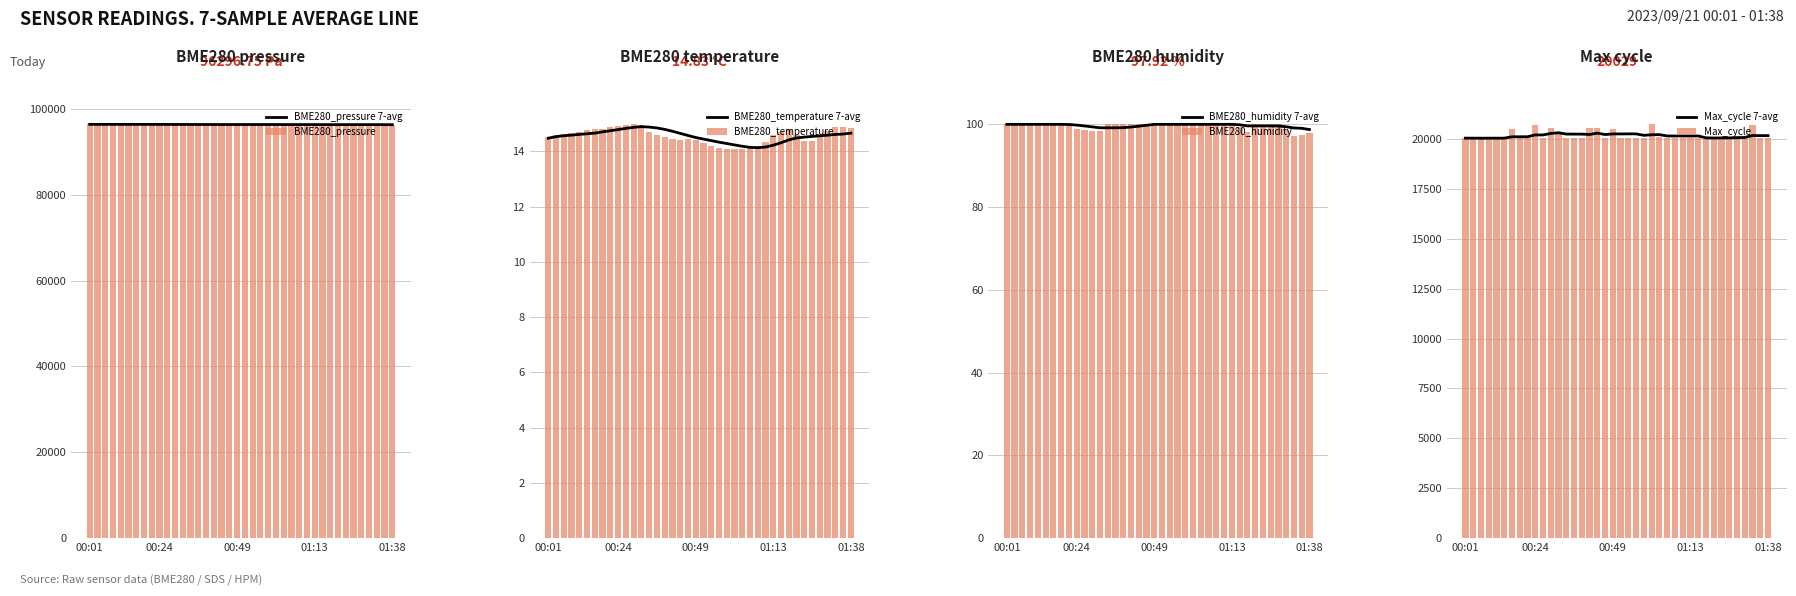

What is the difference between the highest and lowest values at 00:14?

96359.8